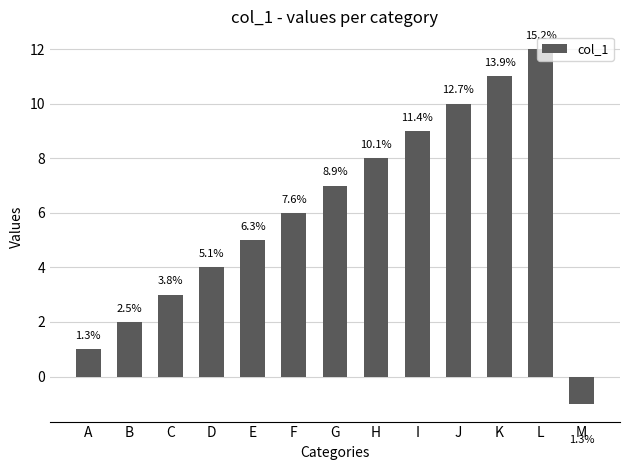

What is the minimum value shown in the chart?

-1